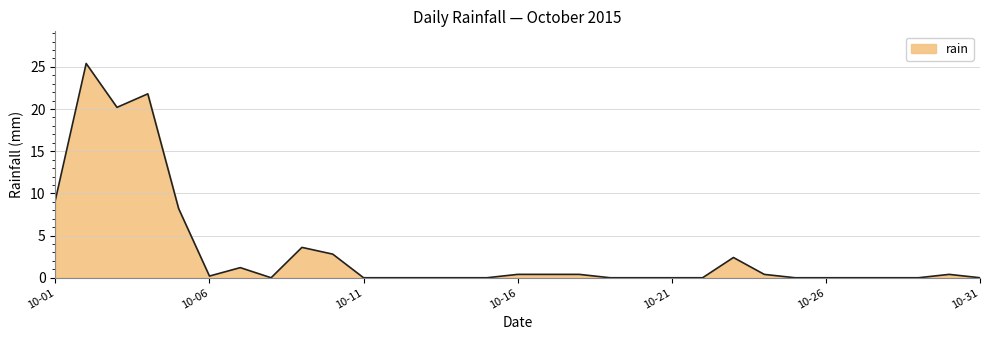

What is the greatest value displayed?

25.4